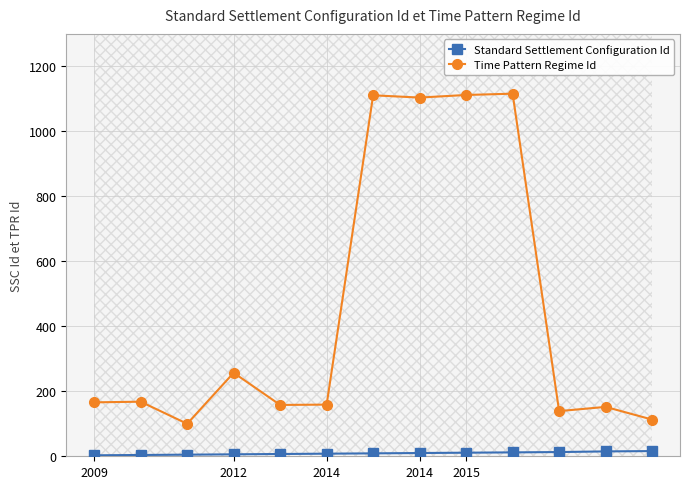

True or false: Time Pattern Regime Id and Standard Settlement Configuration Id intersect in this chart.

False